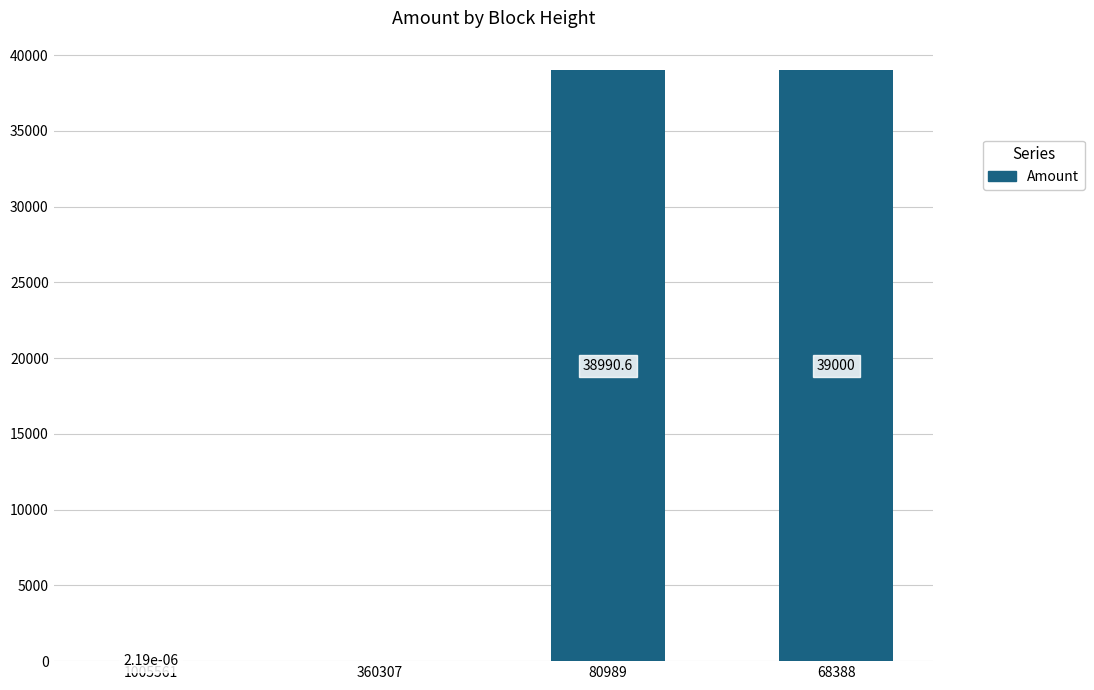

At which label does the data first exceed 38990?

80989